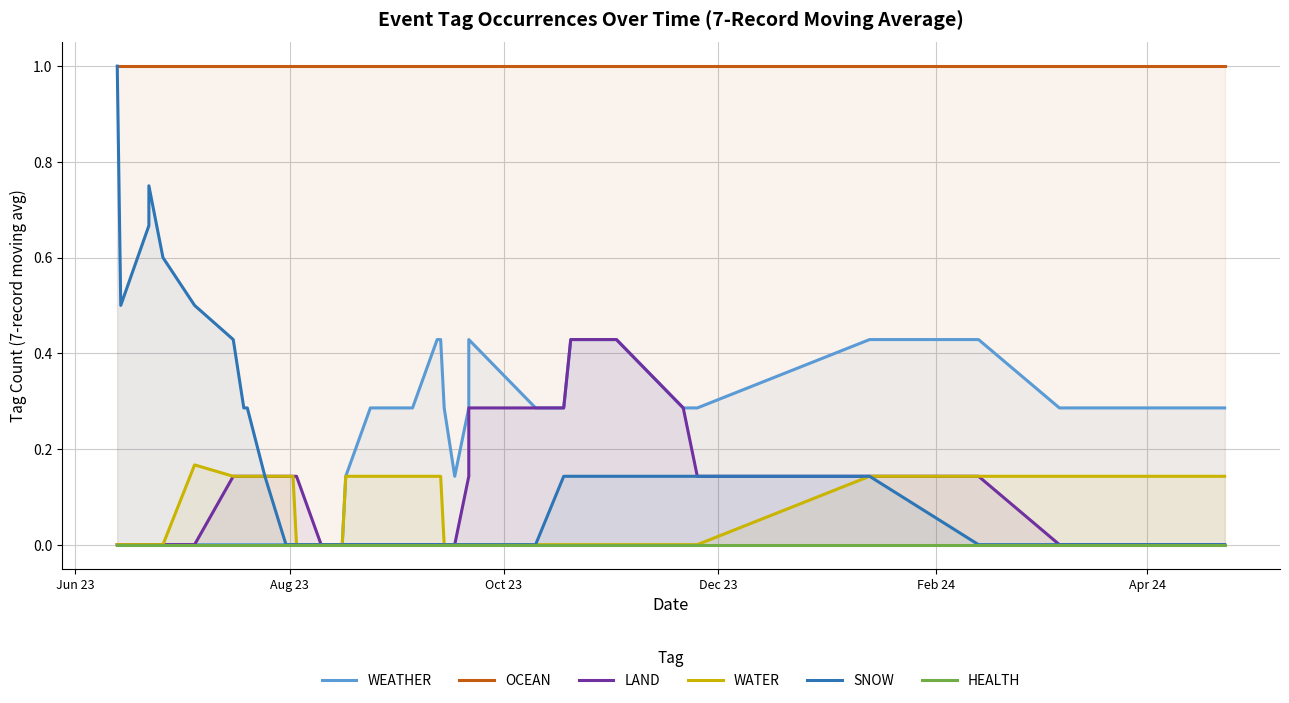

At which label does OCEAN reach its peak?

Jun 23